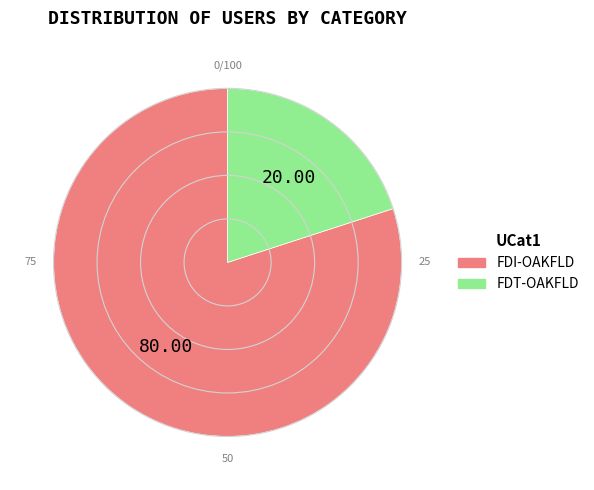

Is the sum of FDT-OAKFLD and FDI-OAKFLD greater than half?

Yes